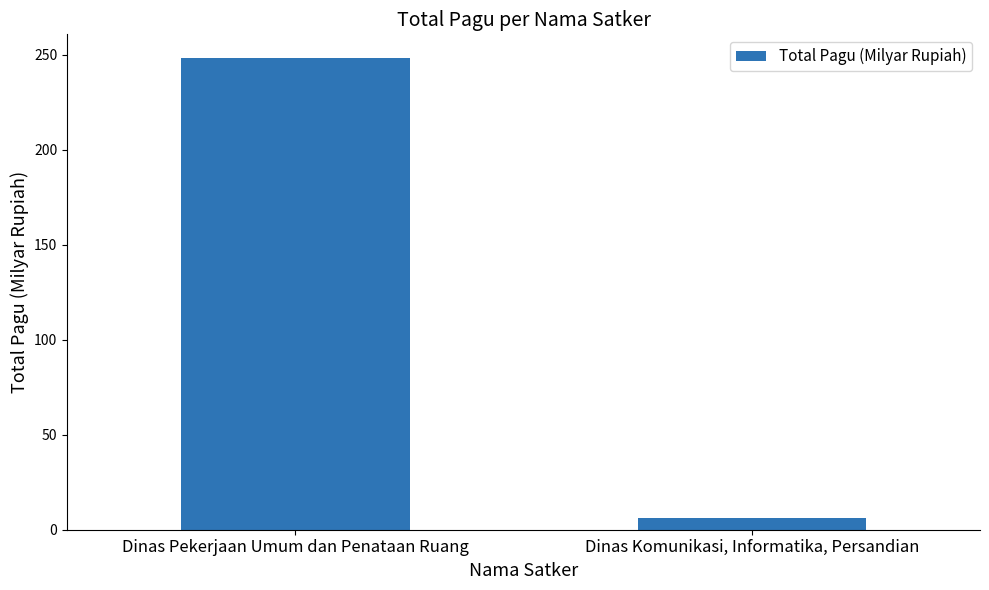

What is the ratio of the value at Dinas Pekerjaan Umum dan Penataan Ruang to the value at Dinas Komunikasi, Informatika, Persandian?

40.6